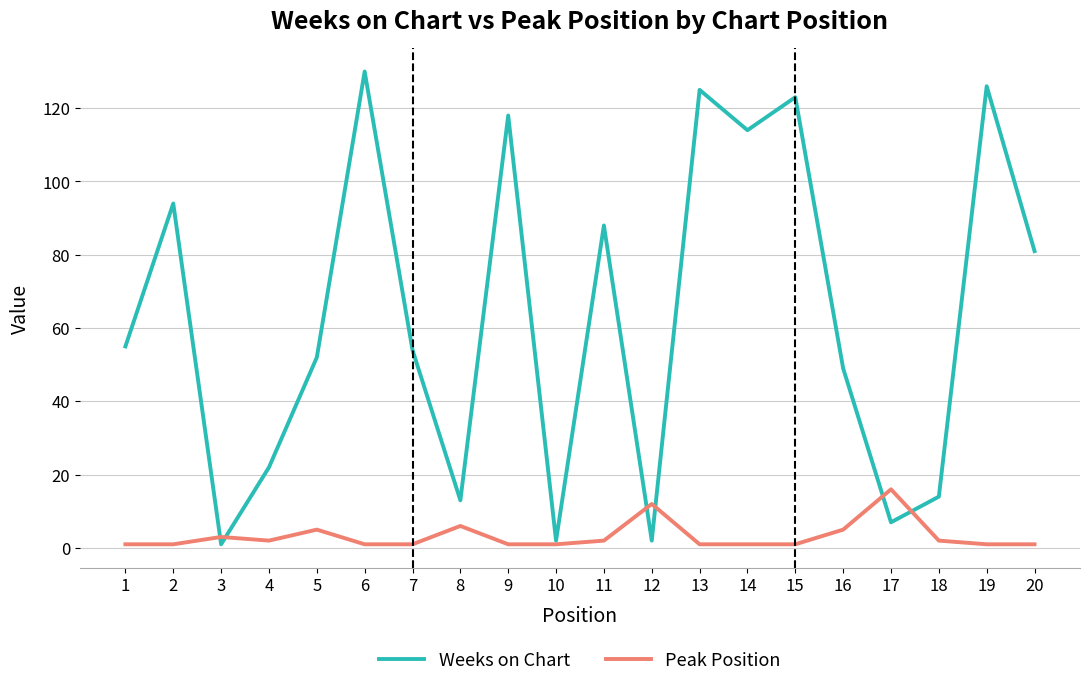

Is this an area chart (filled region under the line)?

No